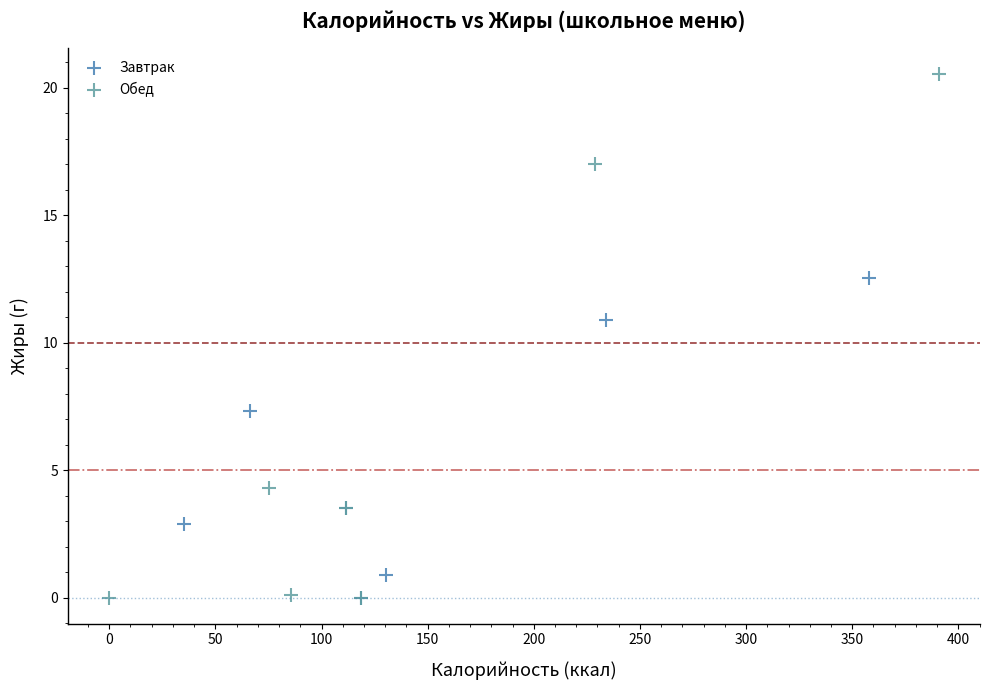

Which series has the widest spread of Y values?

Обед